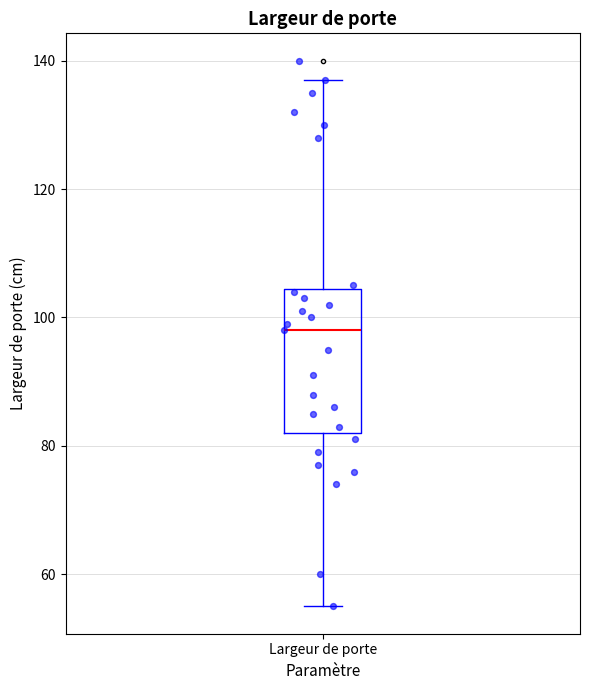

Read this box plot against the y-axis: the position of the median line, the range covered by the box, and the ends of both whiskers. The values are not printed on the chart, so give them approximately, as read against the axis.

median 98, box 82 to 104, whiskers 56 to 138